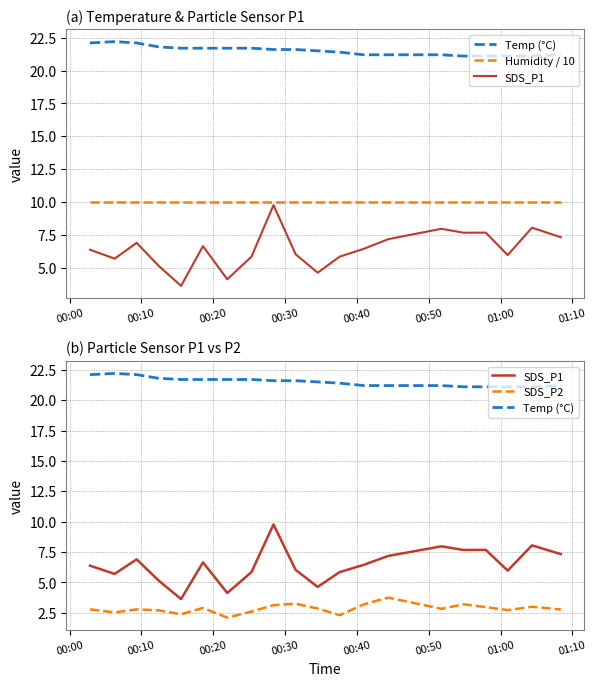

True or false: Temp (°C) has more than 0 interior local peaks.

True